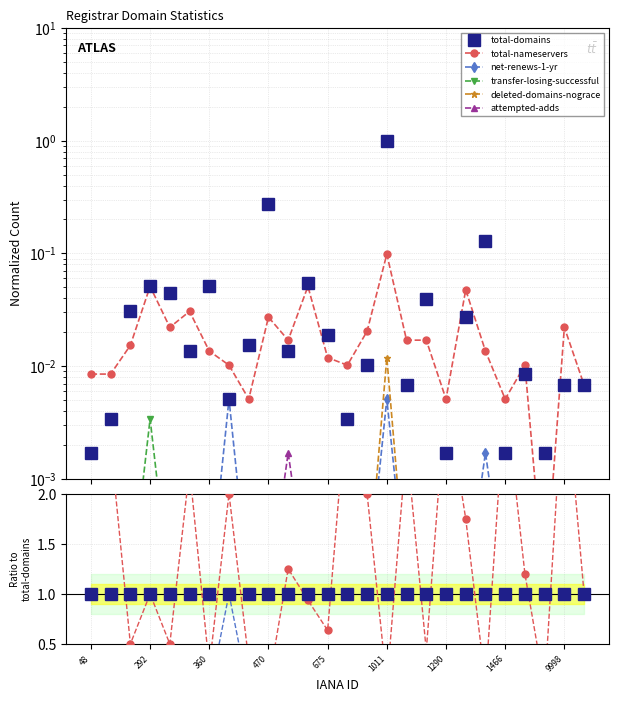

How many distinct data groups are displayed?

6